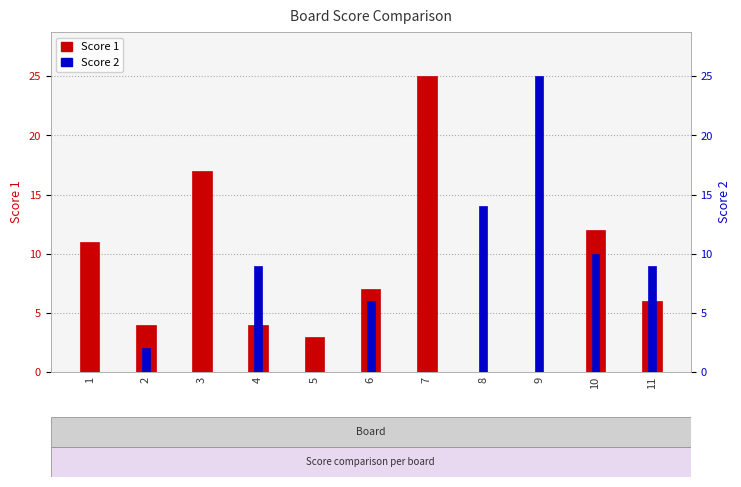

What is the approximate value of Score 1 at 6?

7